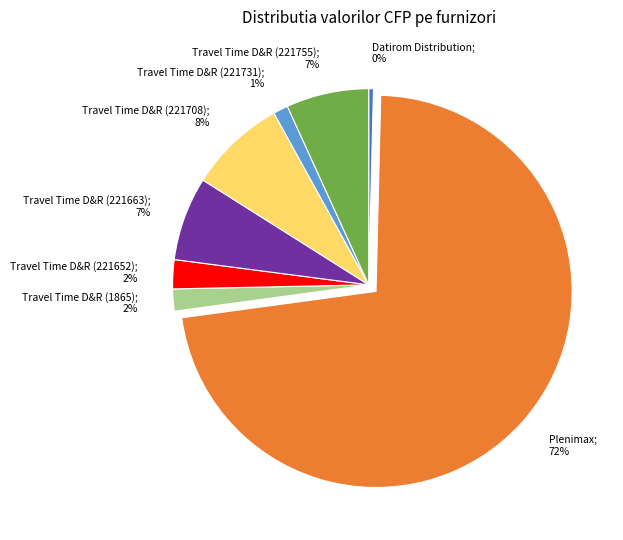

How many segments does this pie chart have?

8